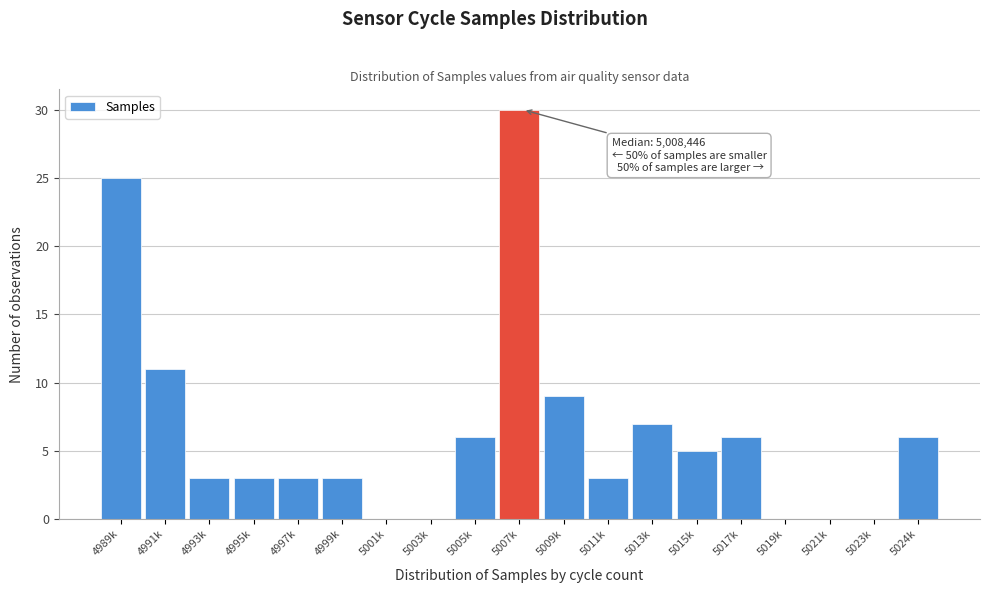

Reading left to right, transcribe all the data shown in this chart.

4989k=25	4991k=11	4993k=3	4995k=3	4997k=3	4999k=3	5001k=0	5003k=0	5005k=6	5007k=30	5009k=9	5011k=3	5013k=7	5015k=5	5017k=6	5019k=0	5021k=0	5023k=0	5024k=6